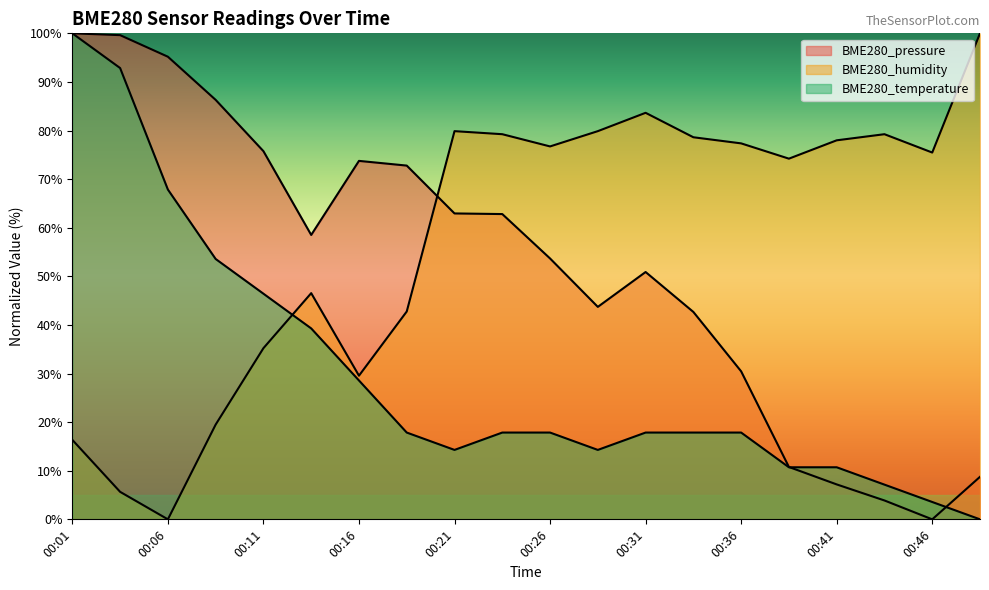

Where do BME280_pressure and BME280_humidity first cross each other?

00:18 and 00:21